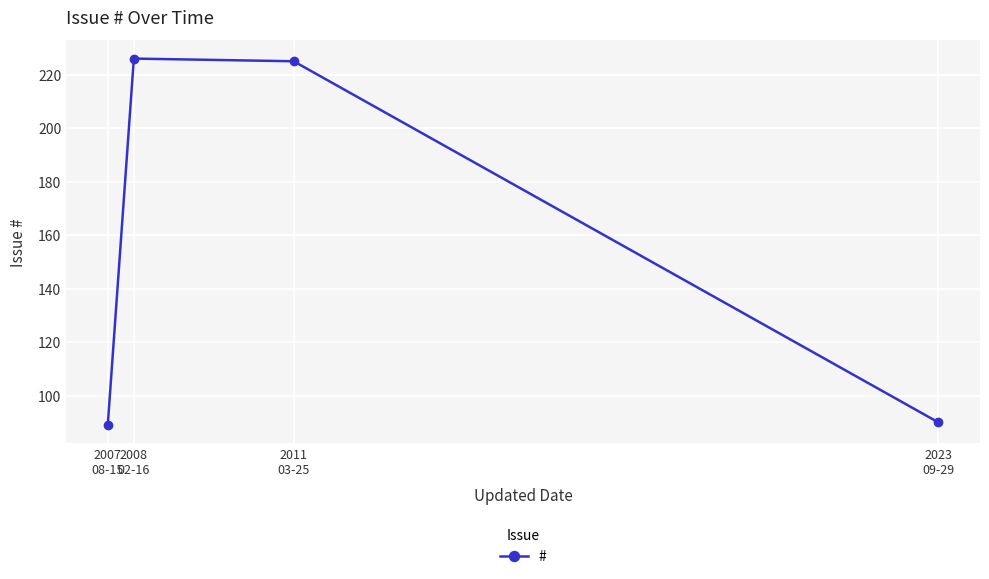

What is the difference between the maximum and minimum values?

137